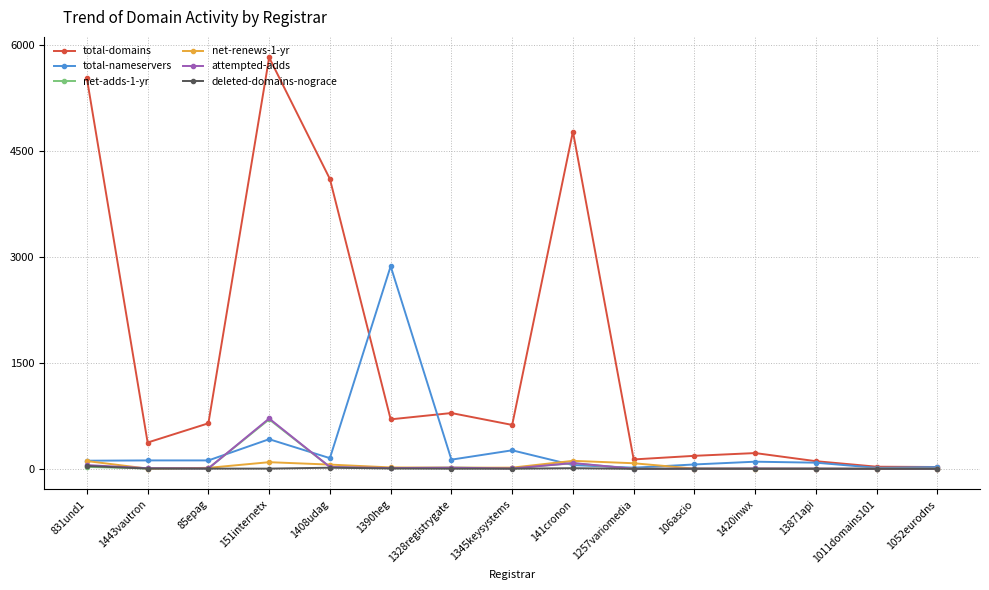

Which series has the largest total across all categories?

total-domains